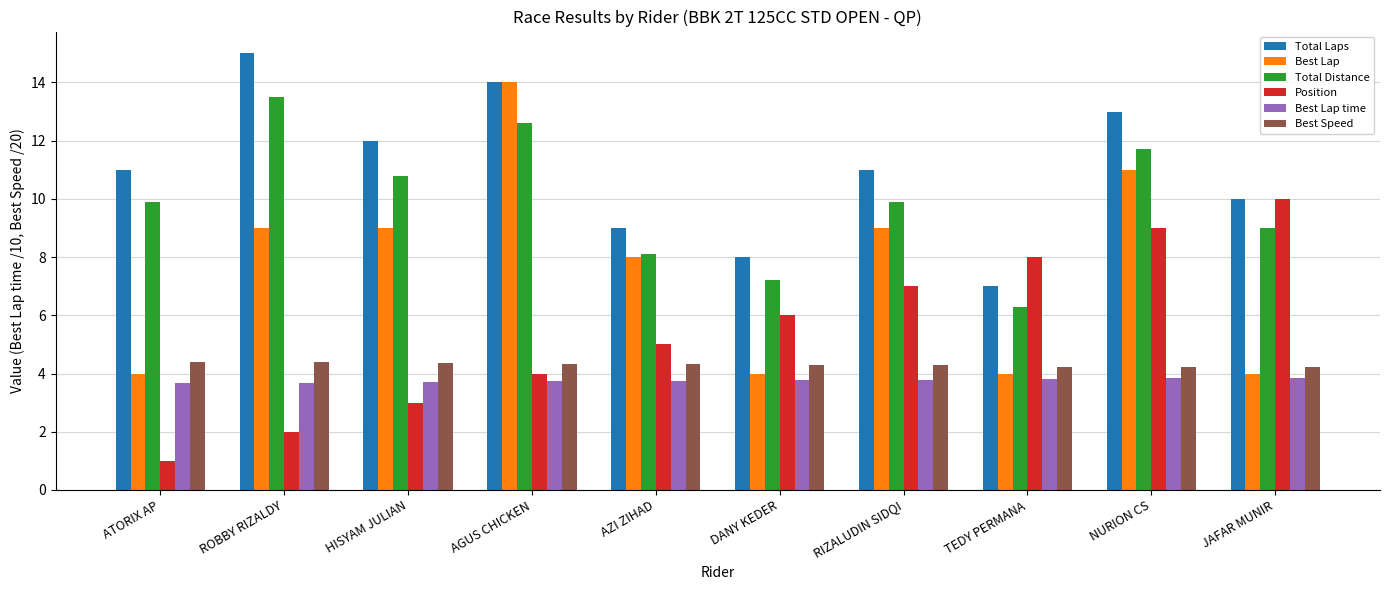

At TEDY PERMANA, list the series in order from largest to smallest.

Position, Total Laps, Total Distance, Best Speed, Best Lap, Best Lap time